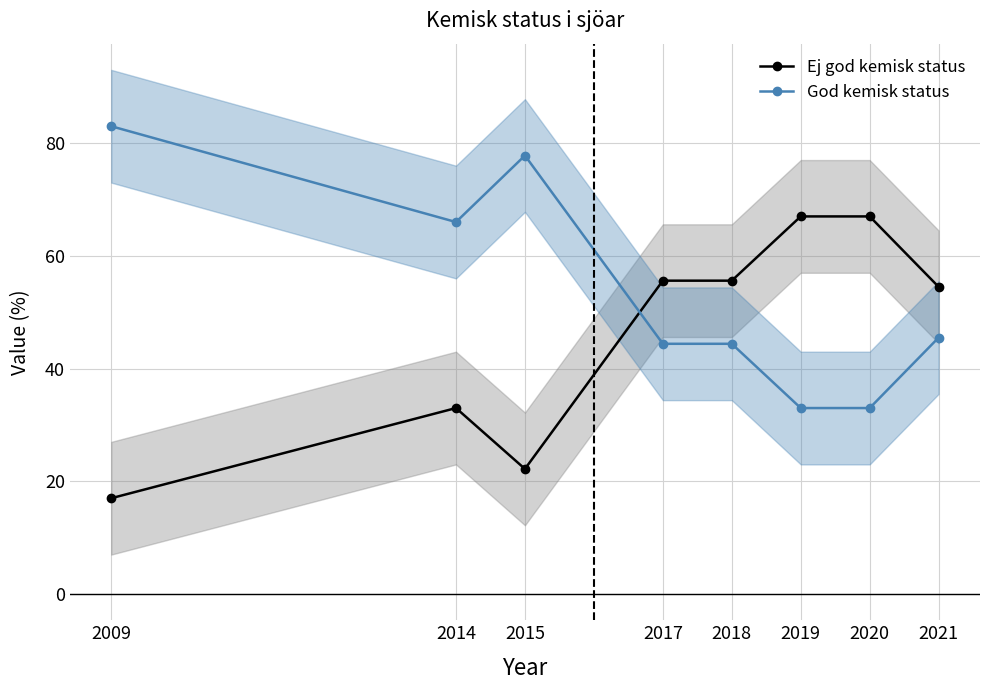

Which label corresponds to the smallest value in the chart?

2009